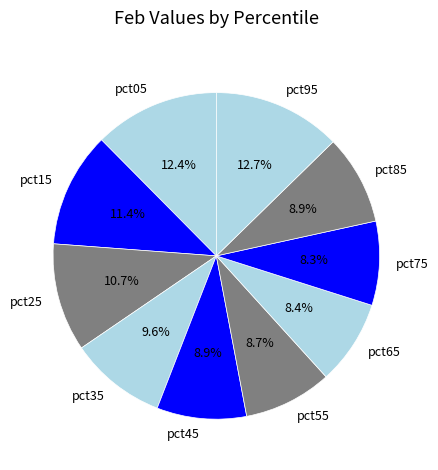

What is the total percentage of pct75 and pct45?

17.2%